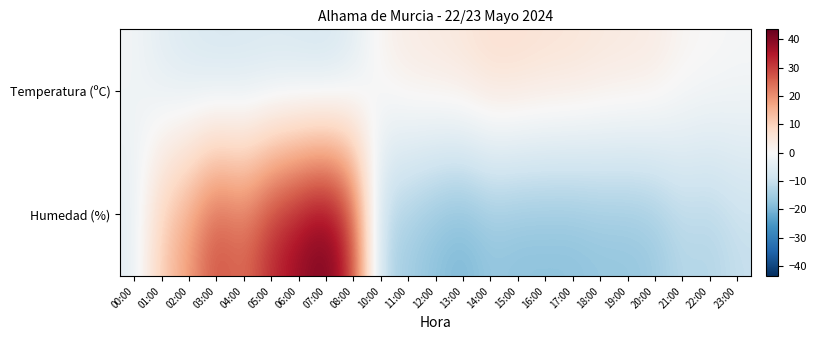

At 21:00, list the series in order from largest to smallest.

Temperatura (ºC), Humedad (%)